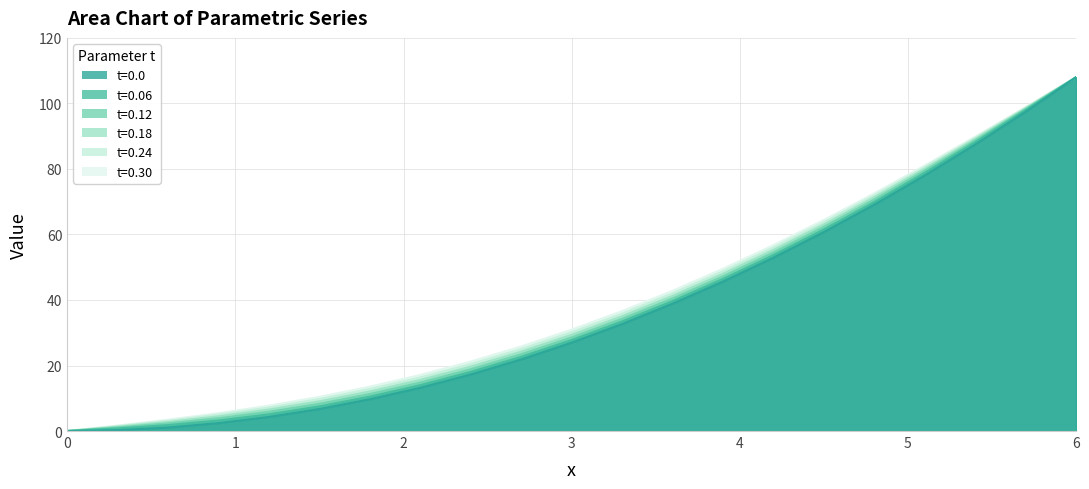

Which category has the highest value in the t=0.12 series?

6